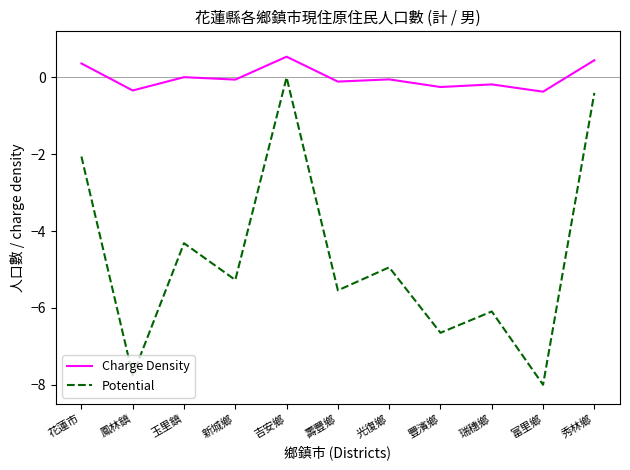

Between 吉安鄉 and 秀林鄉, which series saw the biggest shift?

Potential